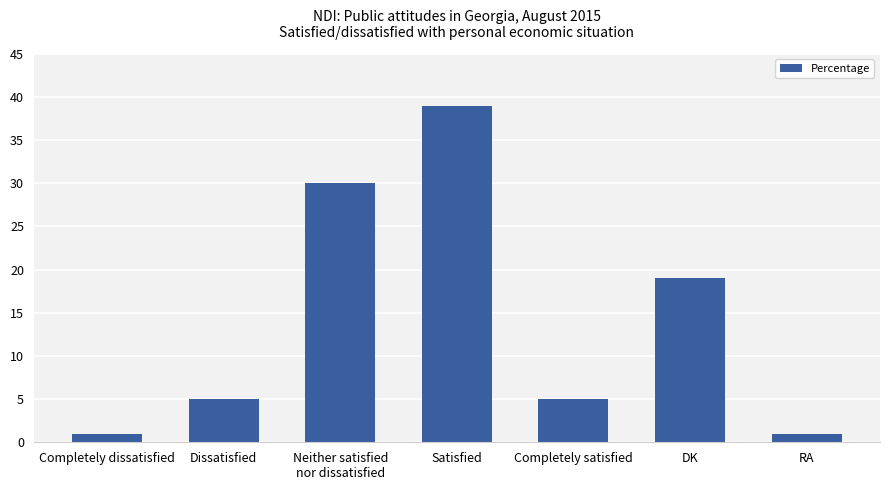

What is the average value?

14